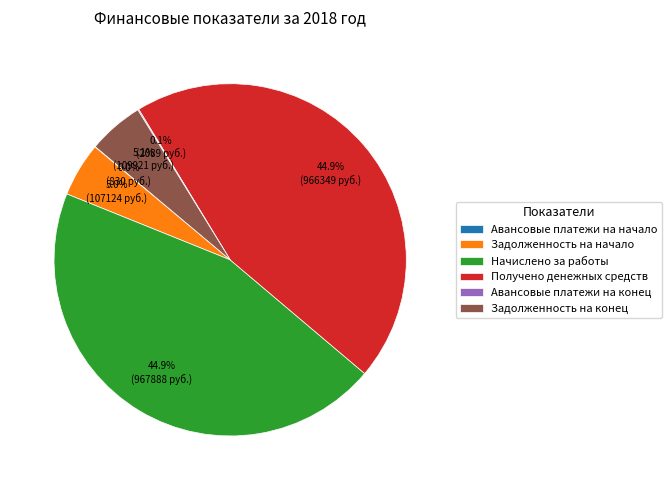

Which has a higher value, Начислено за работы or Задолженность на начало?

Начислено за работы